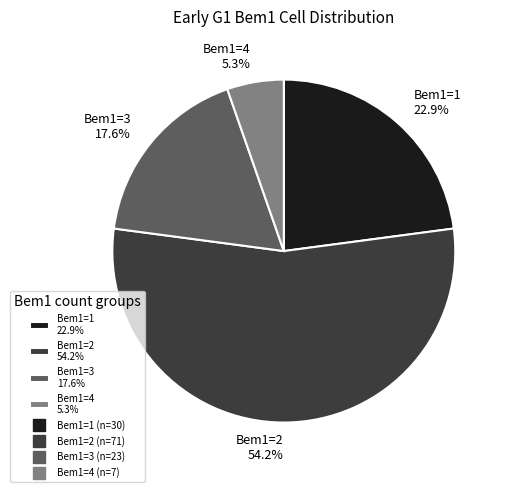

Do Bem1=1 22.9% and Bem1=2 54.2% together represent more than half of the pie?

Yes